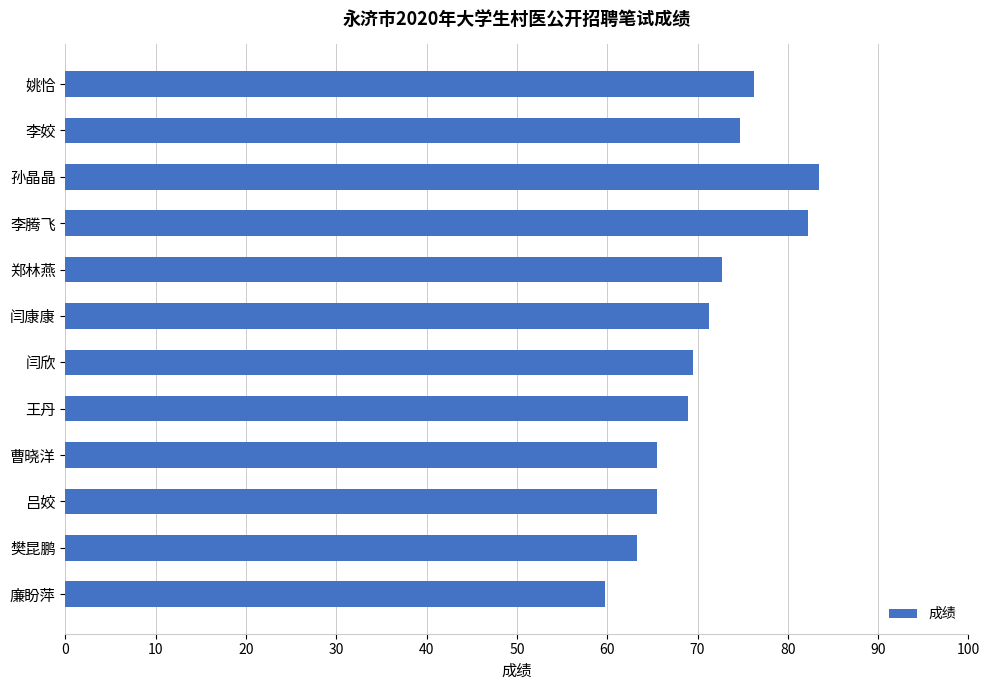

What is the value of the 8th bar from the top?

69.0